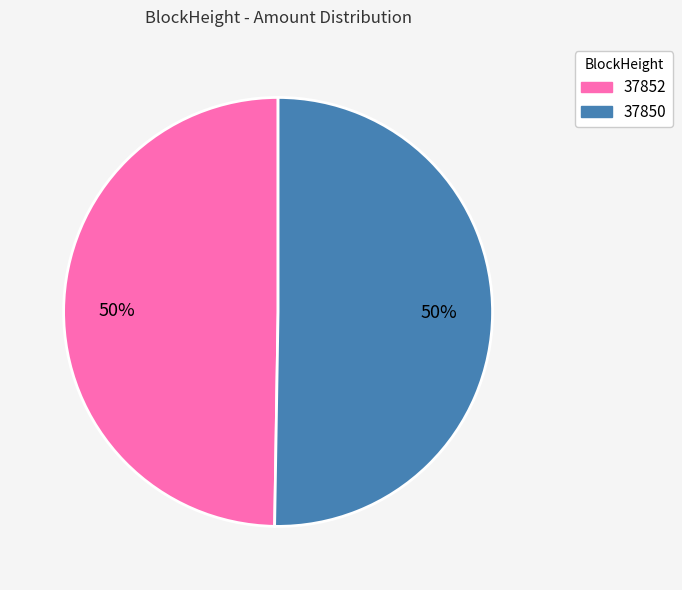

Which slice represents more than half of the pie?

37850